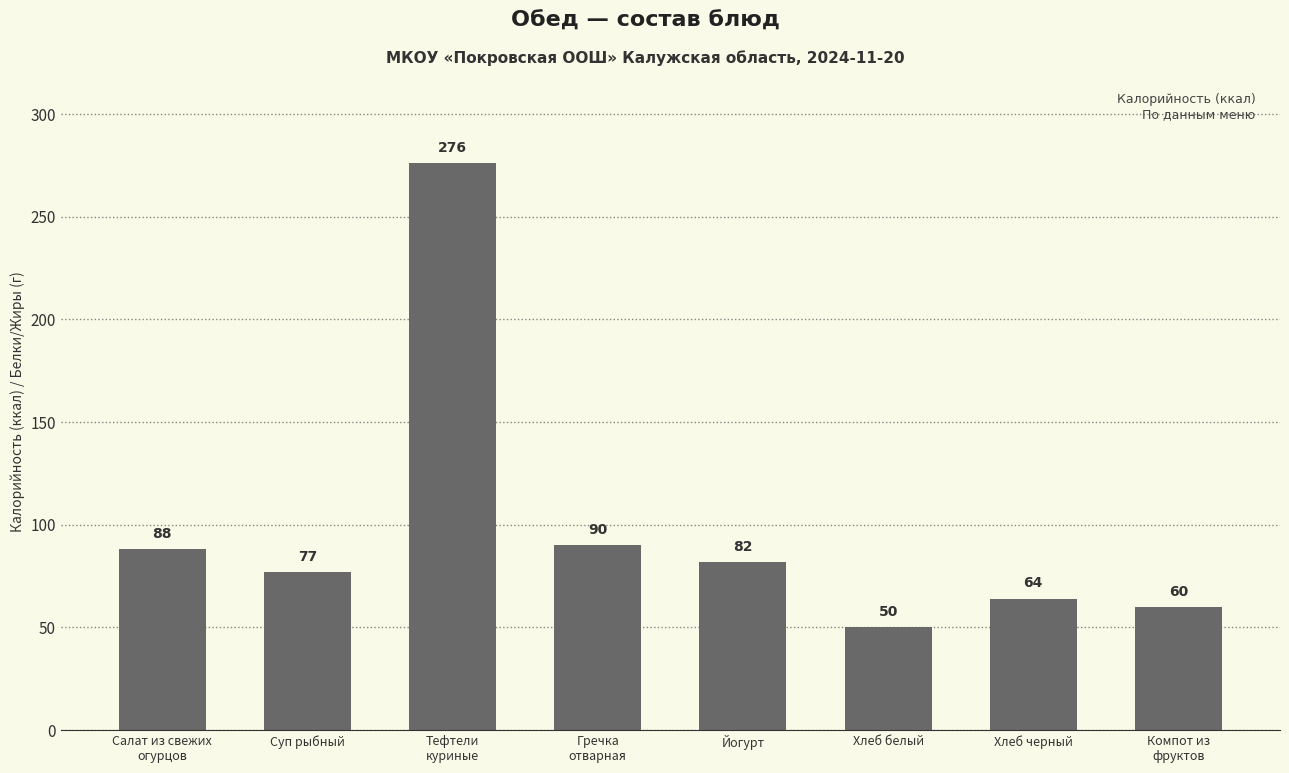

True or false: the data shows 116 at Суп рыбный.

False